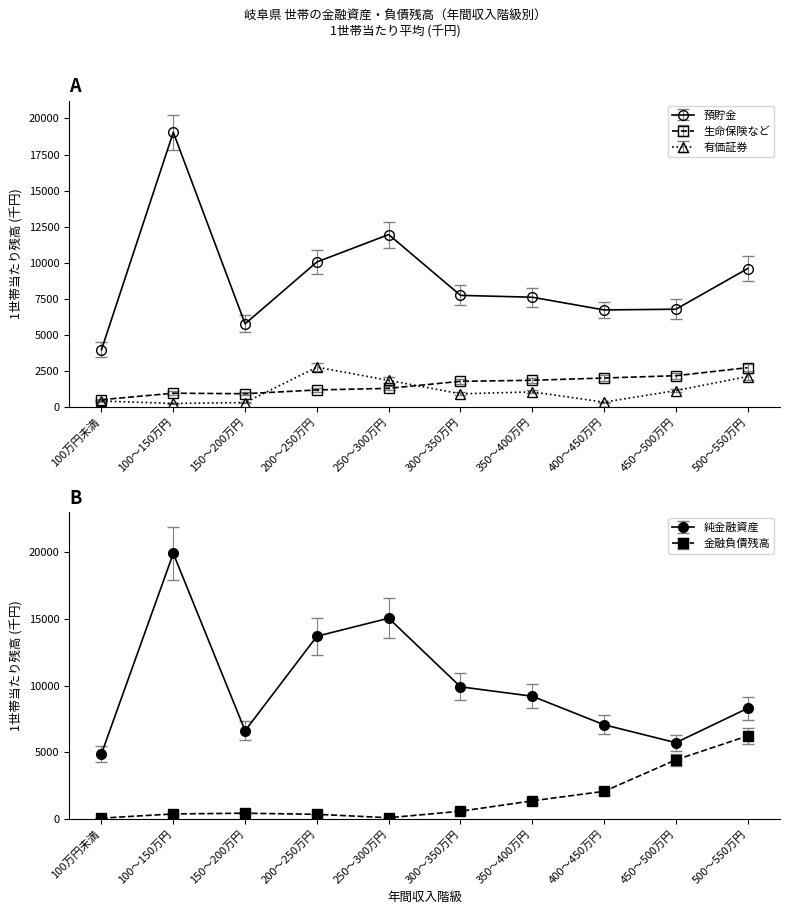

What is the total value across all series at 400～450万円?

18241